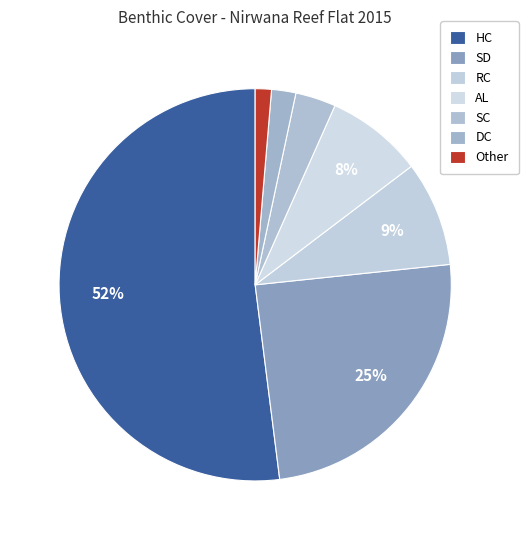

How many slices are in this pie chart?

7